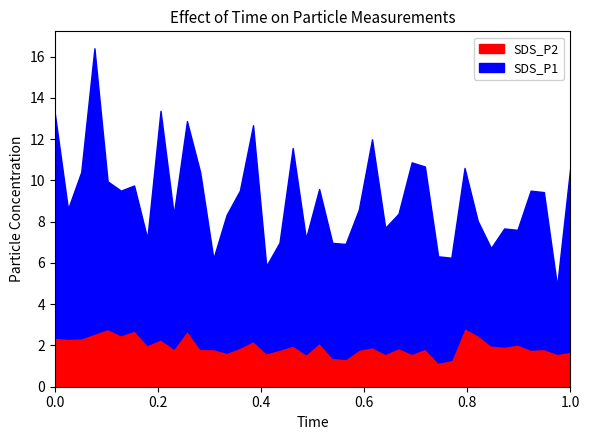

Is the value of SDS_P1 at 01:17 greater than the value of SDS_P2 at 01:14?

Yes